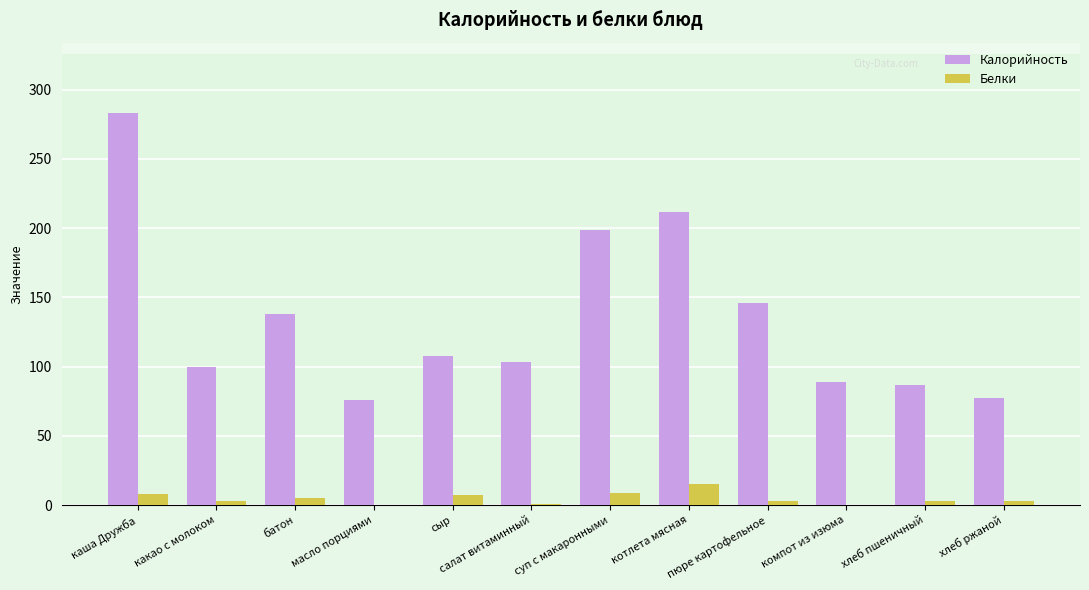

What is the sum of all Белки values?

57